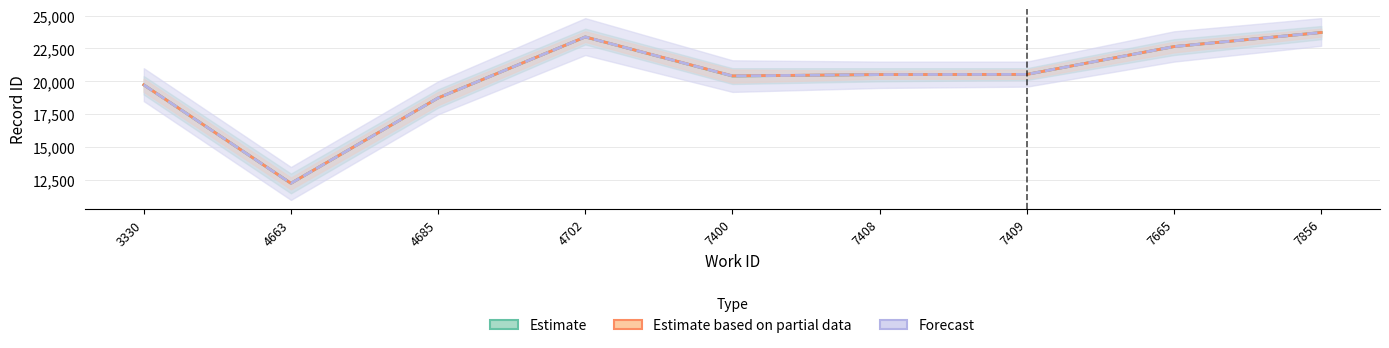

Where does the Estimate series first go above 20516?

4702